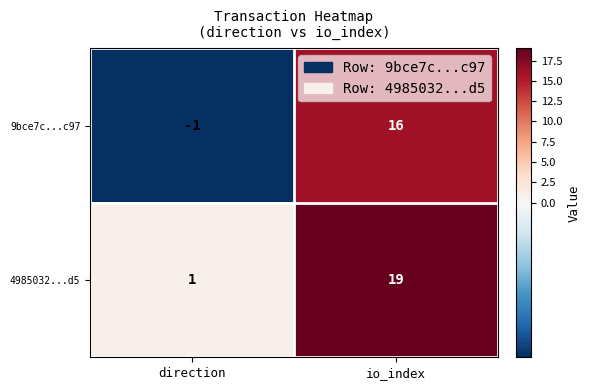

Which label corresponds to the smallest value in the chart?

direction